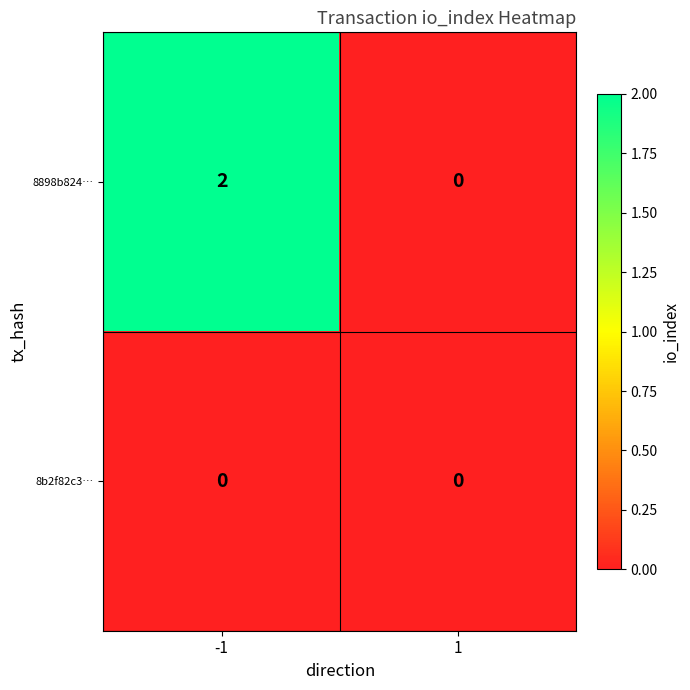

What is the total value across all series at -1?

2